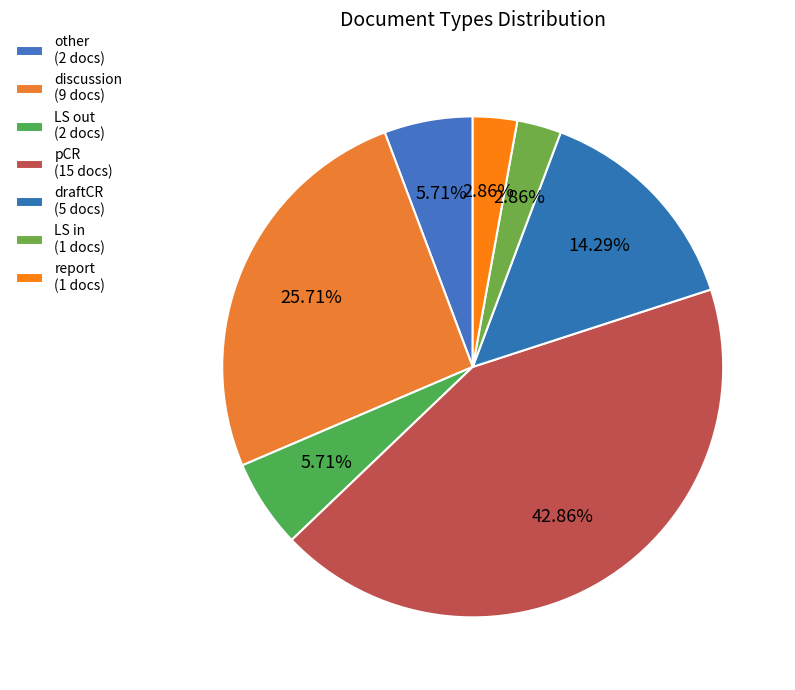

What is the ratio of the value at pCR to the value at discussion?

1.7